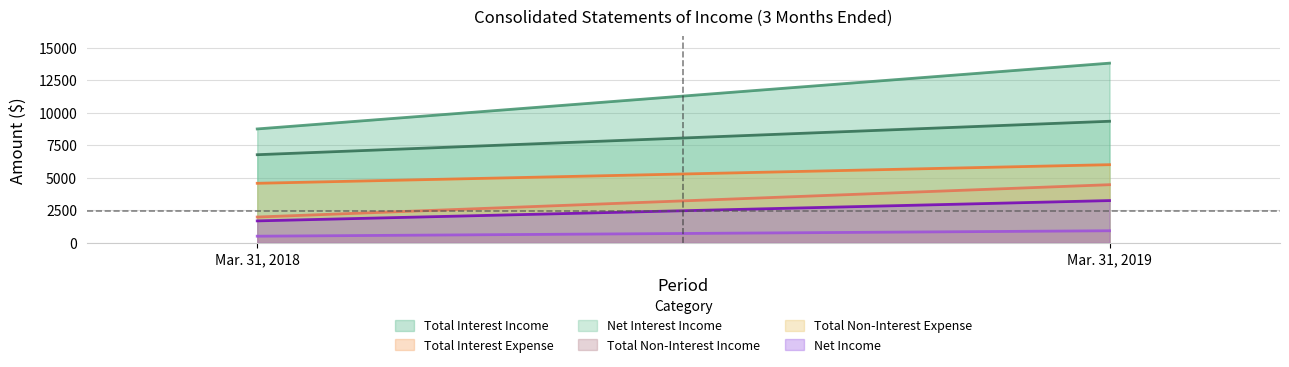

At which category is the sum across all series the highest?

Mar. 31, 2019